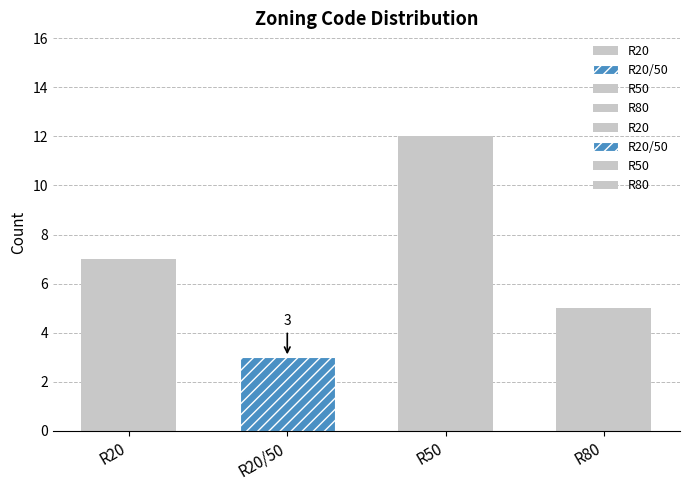

What is the value of the 3rd bar from the left?

12